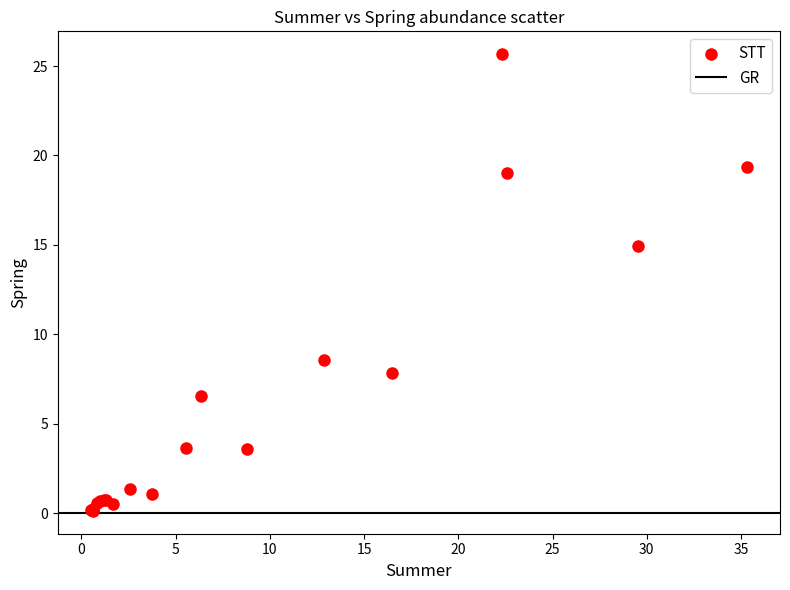

What Y value in the scatter plot is closest to 12?

14.9